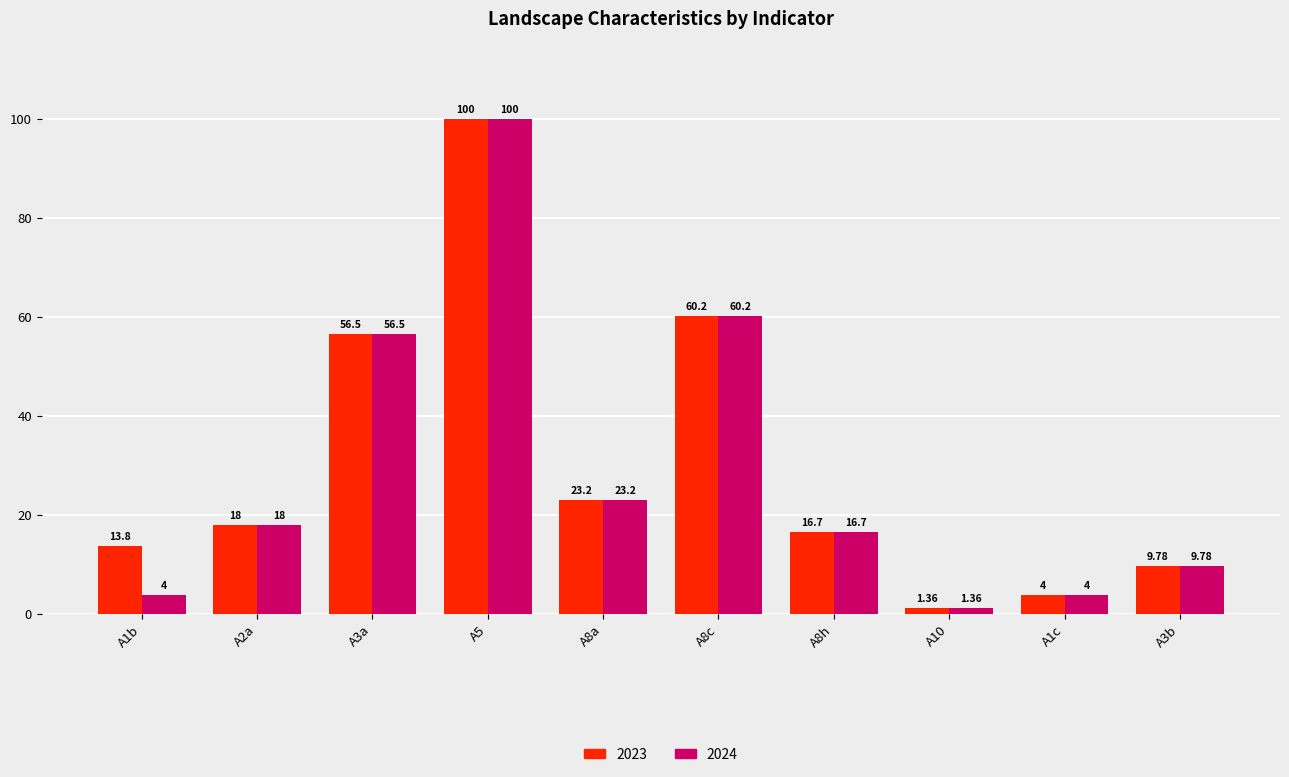

What is the difference between the maximum and minimum values in the 2023 series?

98.6